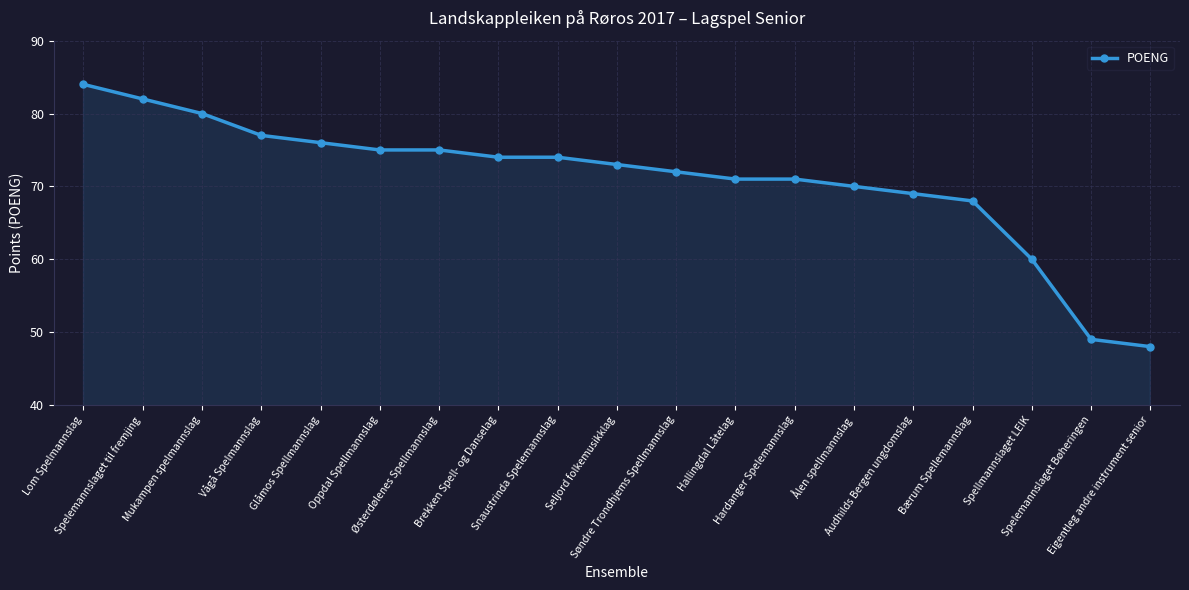

True or false: the data shows 70 at Ålen spellmannslag.

True